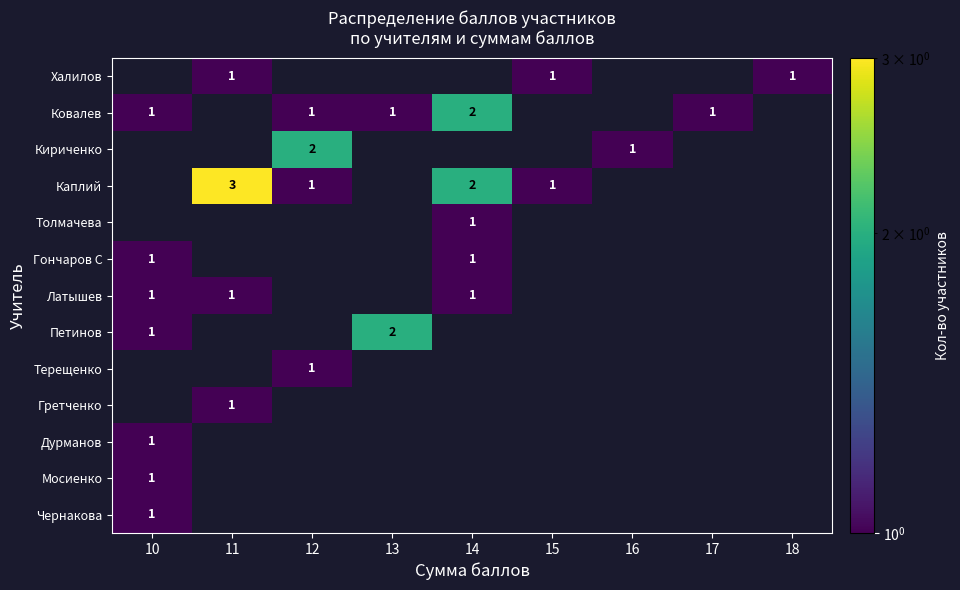

Is it true that Ковалев equals 0 at 12?

False